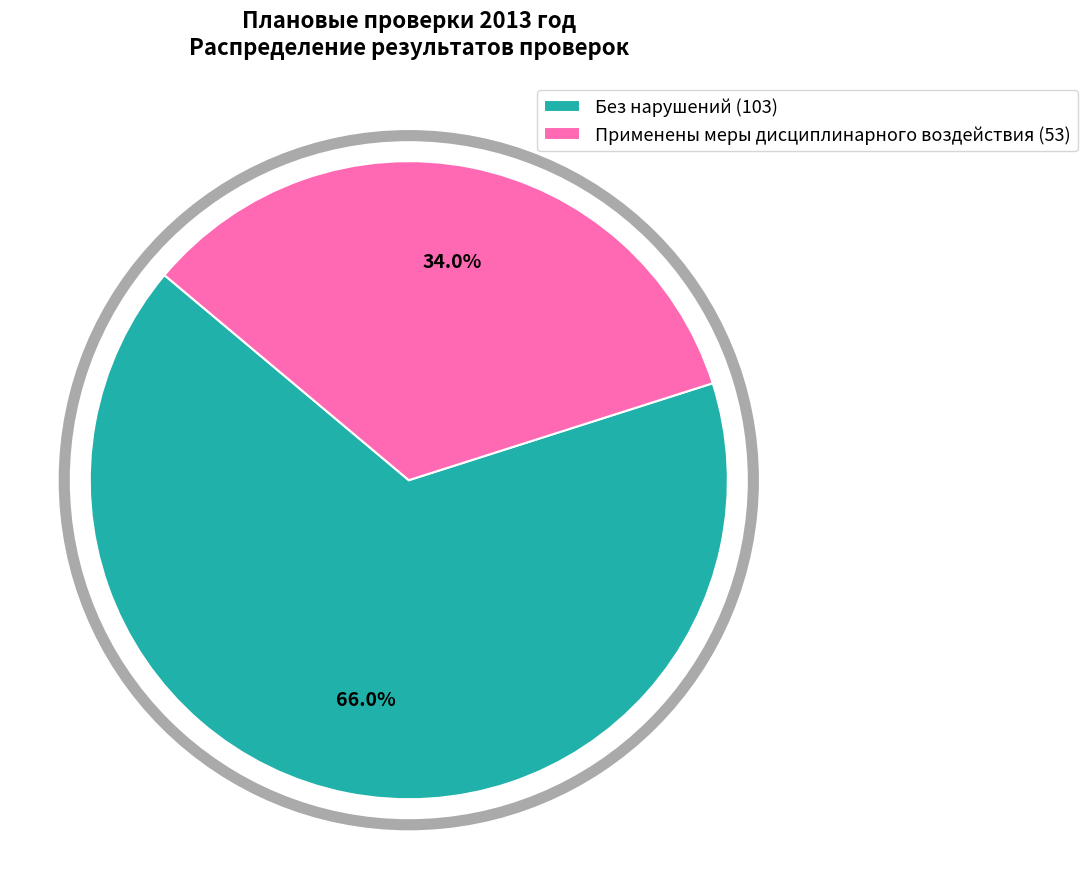

Which slice is the smallest?

Применены меры дисциплинарного воздействия (53)